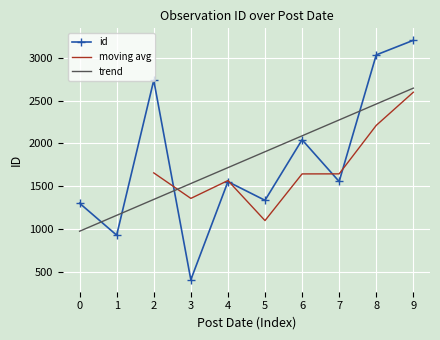

Is this an area chart (filled region under the line)?

No